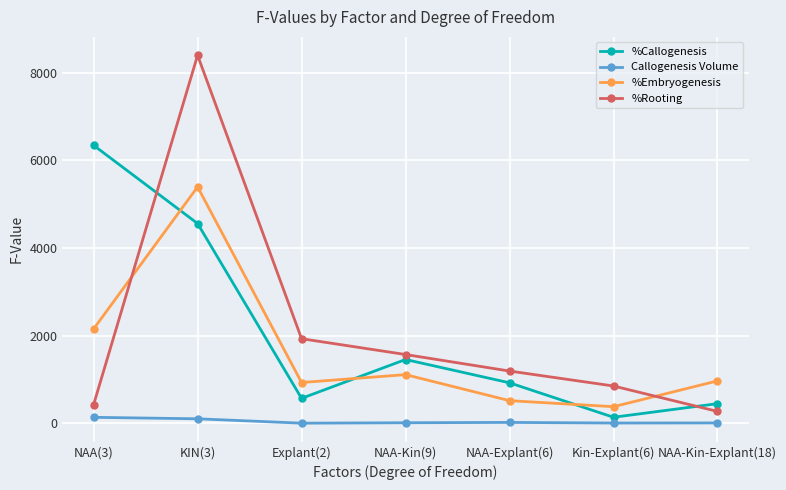

What are all the series names shown in the legend?

%Callogenesis, Callogenesis Volume, %Embryogenesis, %Rooting